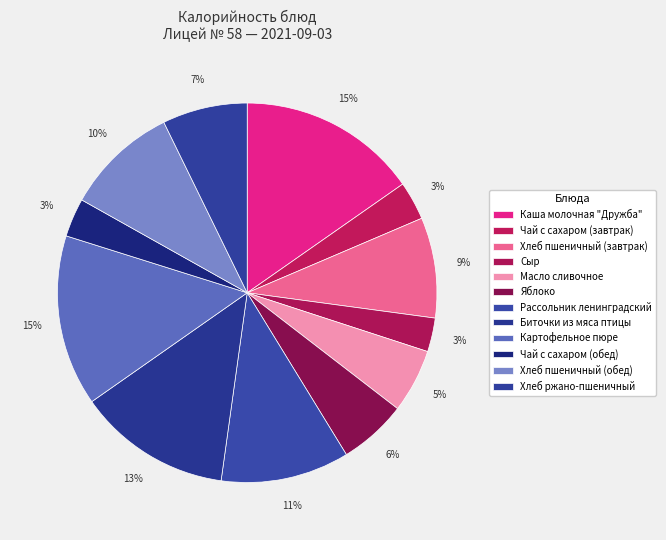

Does Хлеб ржано-пшеничный account for over 50% of the chart?

No